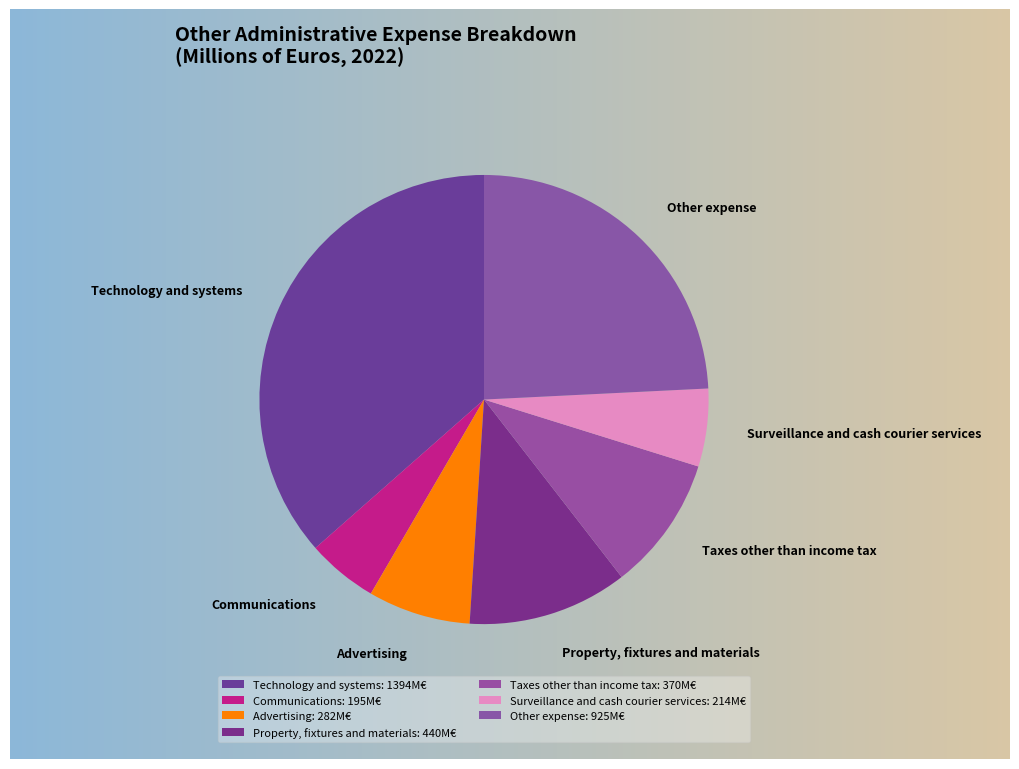

Which has a higher value, Taxes other than income tax or Surveillance and cash courier services?

Taxes other than income tax